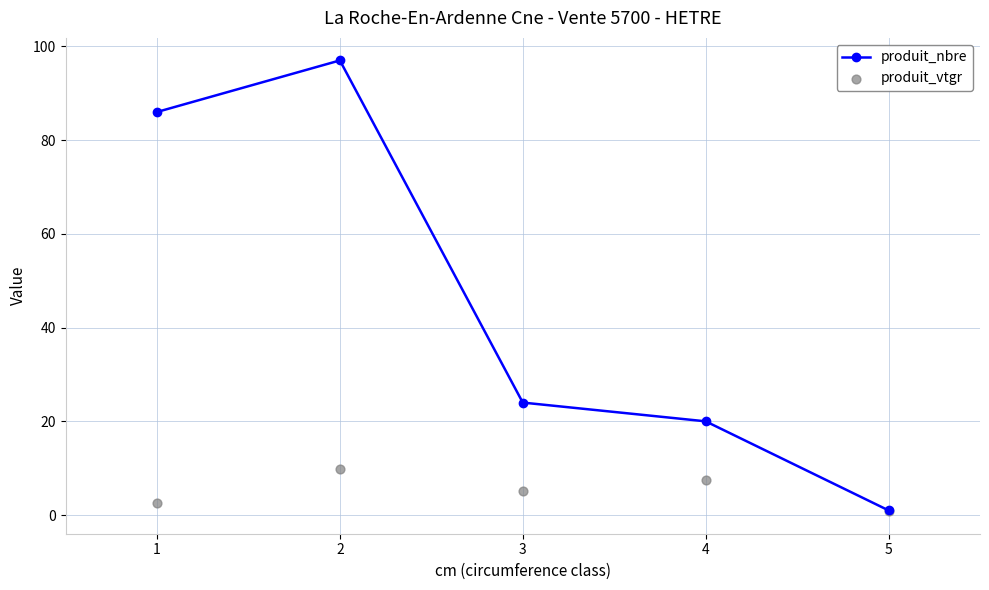

Which series has the largest total across all categories?

produit_nbre